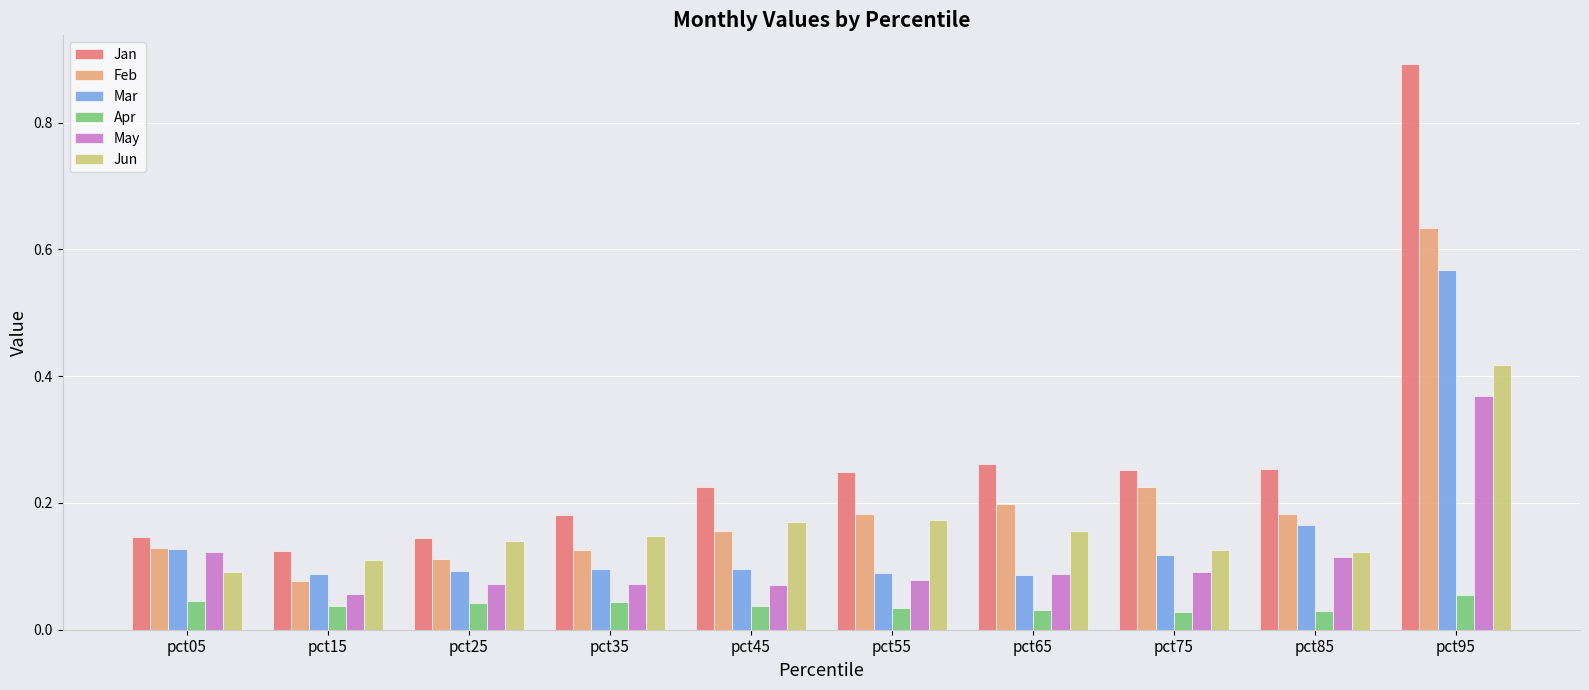

What is the difference between the maximum and minimum values in the Jan series?

0.8